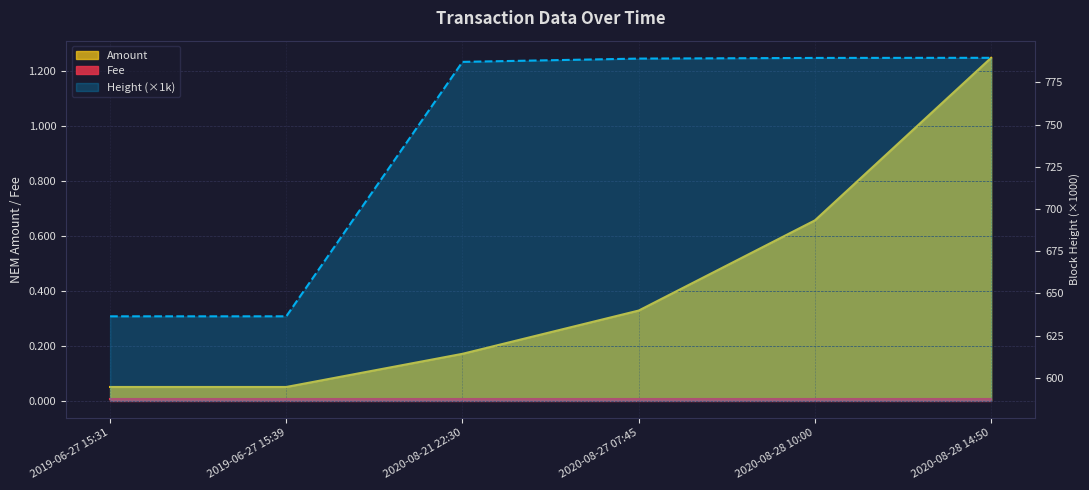

Reading left to right, transcribe all the data shown in this chart.

Amount: 2019-06-27 15:31=0.1	2019-06-27 15:39=0.1	2020-08-21 22:30=0.2	2020-08-27 07:45=0.3	2020-08-28 10:00=0.7	2020-08-28 14:50=1.2
Height (scaled): 2019-06-27 15:31=636.4	2019-06-27 15:39=636.4	2020-08-21 22:30=787.2	2020-08-27 07:45=789.1	2020-08-28 10:00=789.5	2020-08-28 14:50=789.6